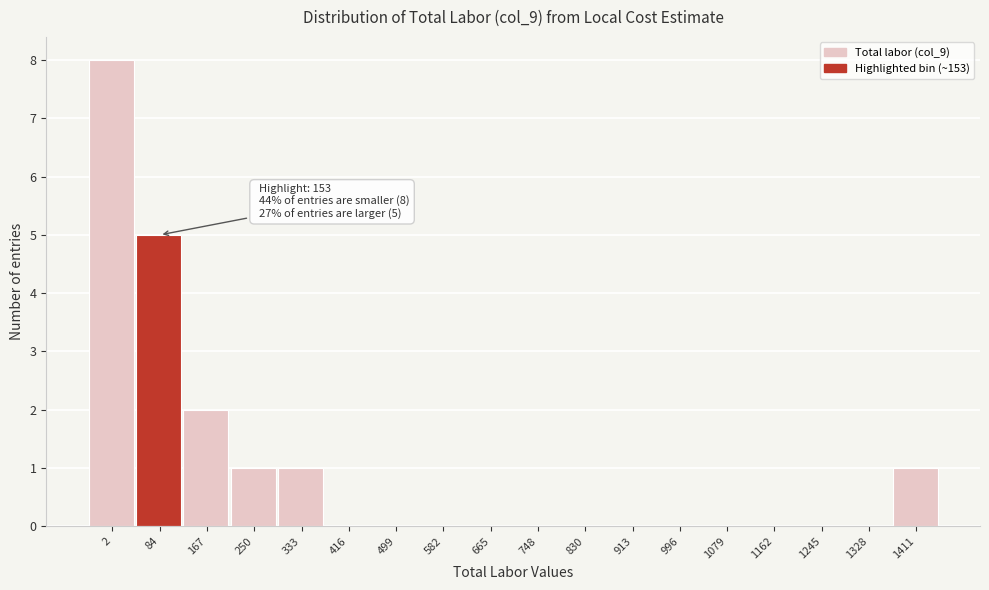

Reading left to right, transcribe all the data shown in this chart.

2=8	84=5	167=2	250=1	333=1	416=0	499=0	582=0	665=0	748=0	830=0	913=0	996=0	1079=0	1162=0	1245=0	1328=0	1411=1